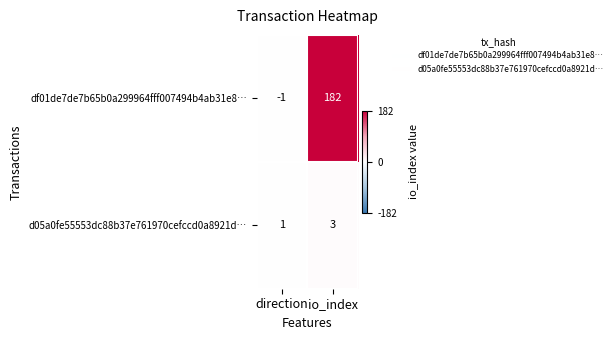

Reading left to right, extract all data points from this chart.

df01de7de7b65b0a299964fff007494b4ab31e8…: -1	182
d05a0fe55553dc88b37e761970cefccd0a8921d…: 1	3